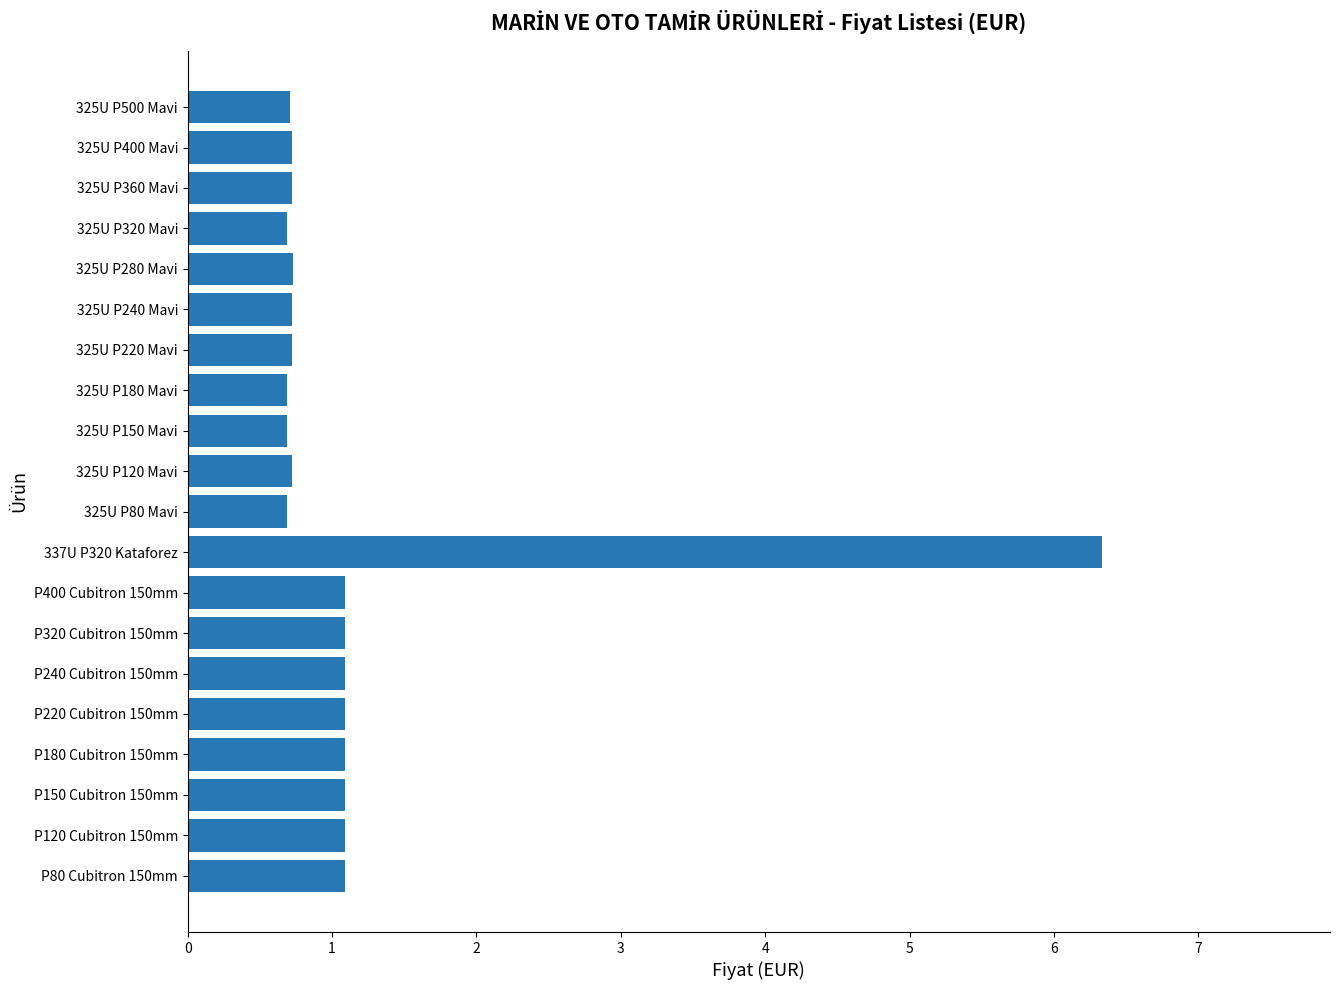

What is the difference between the maximum and minimum values?

5.6